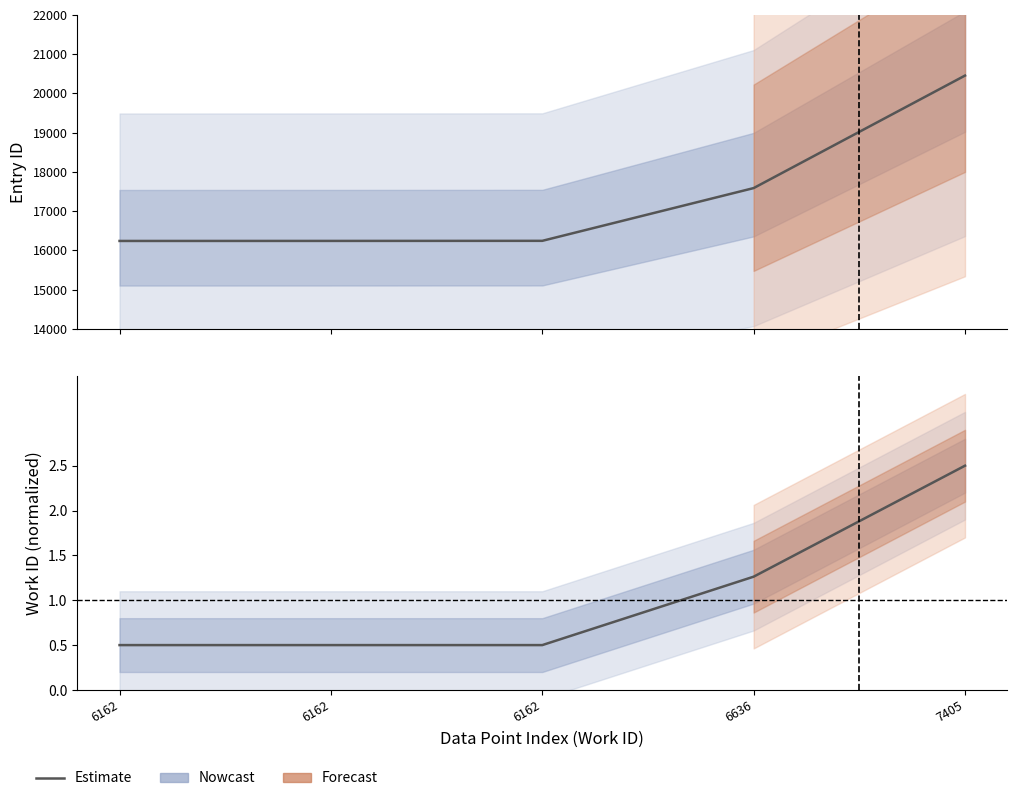

True or false: id and work_id (norm.) intersect in this chart.

False